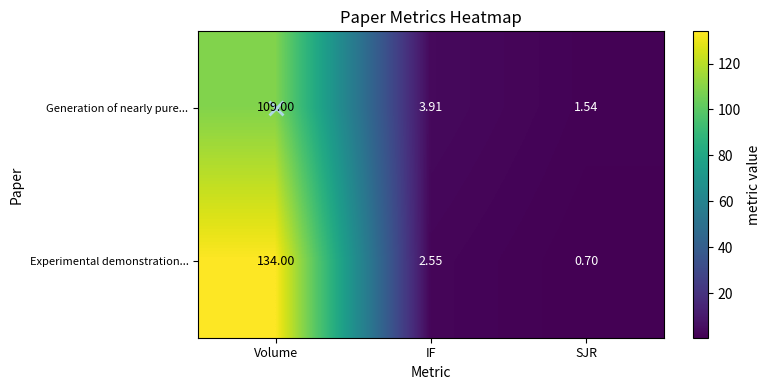

Which series has the widest spread of values?

Experimental demonstration...